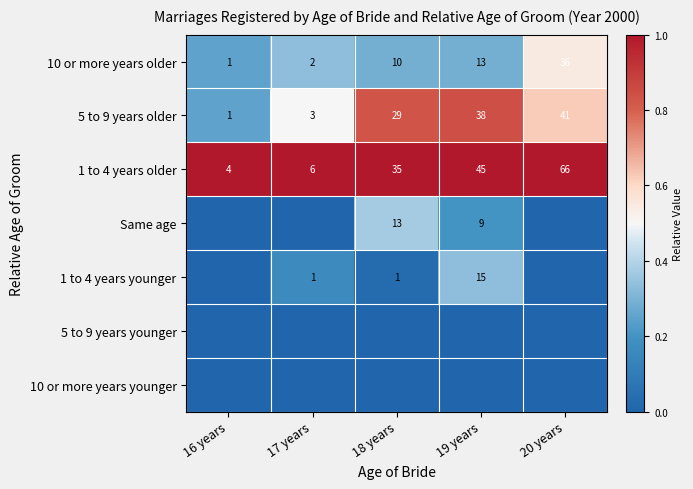

What is the maximum value for 10 or more years older?

36